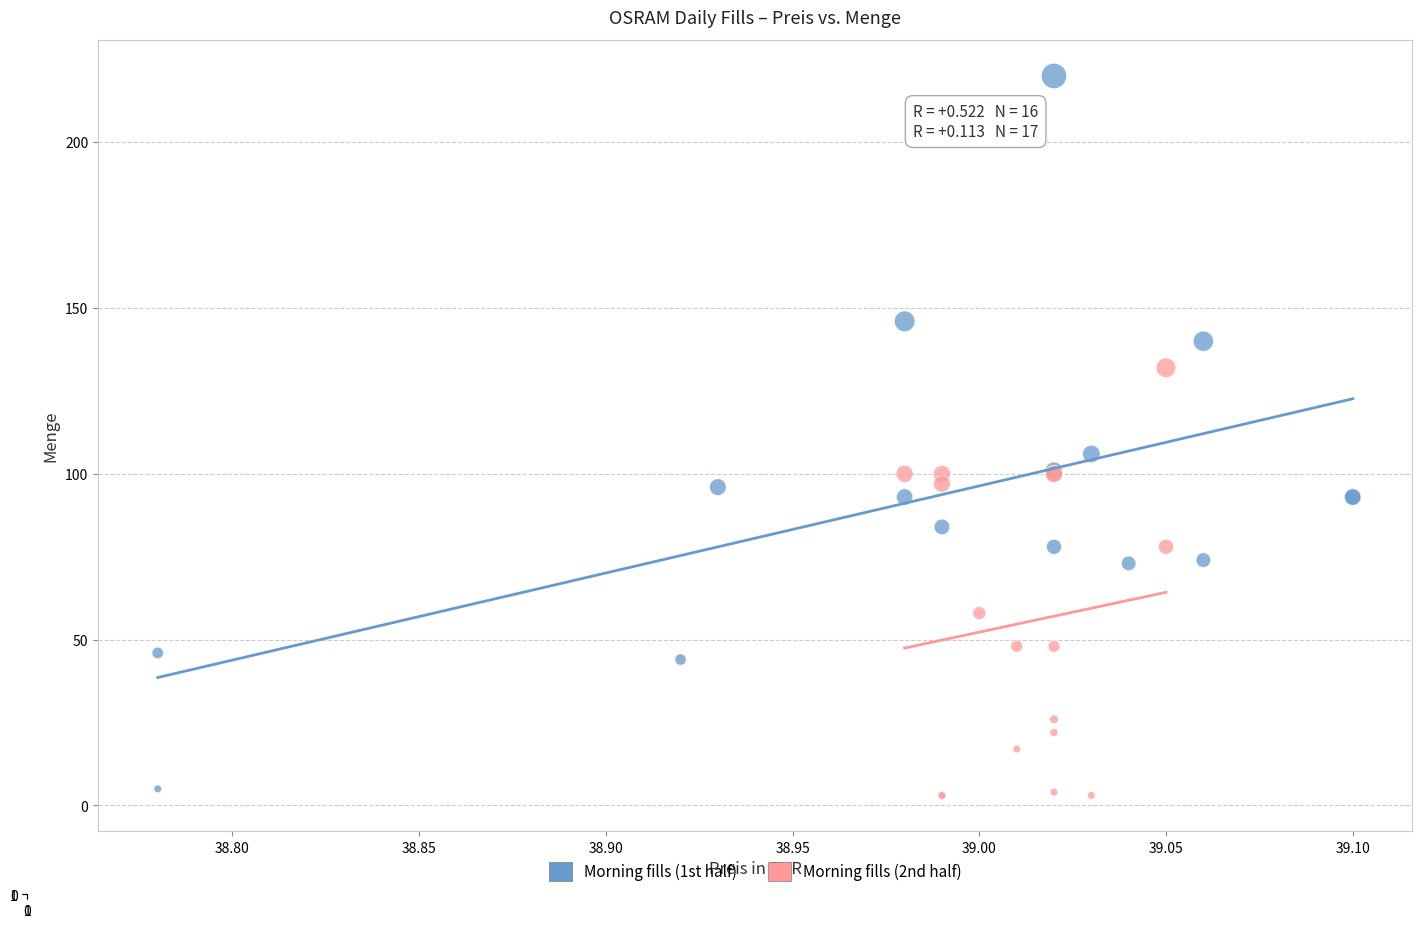

Which series reaches the maximum Y coordinate?

Morning fills (1st half)